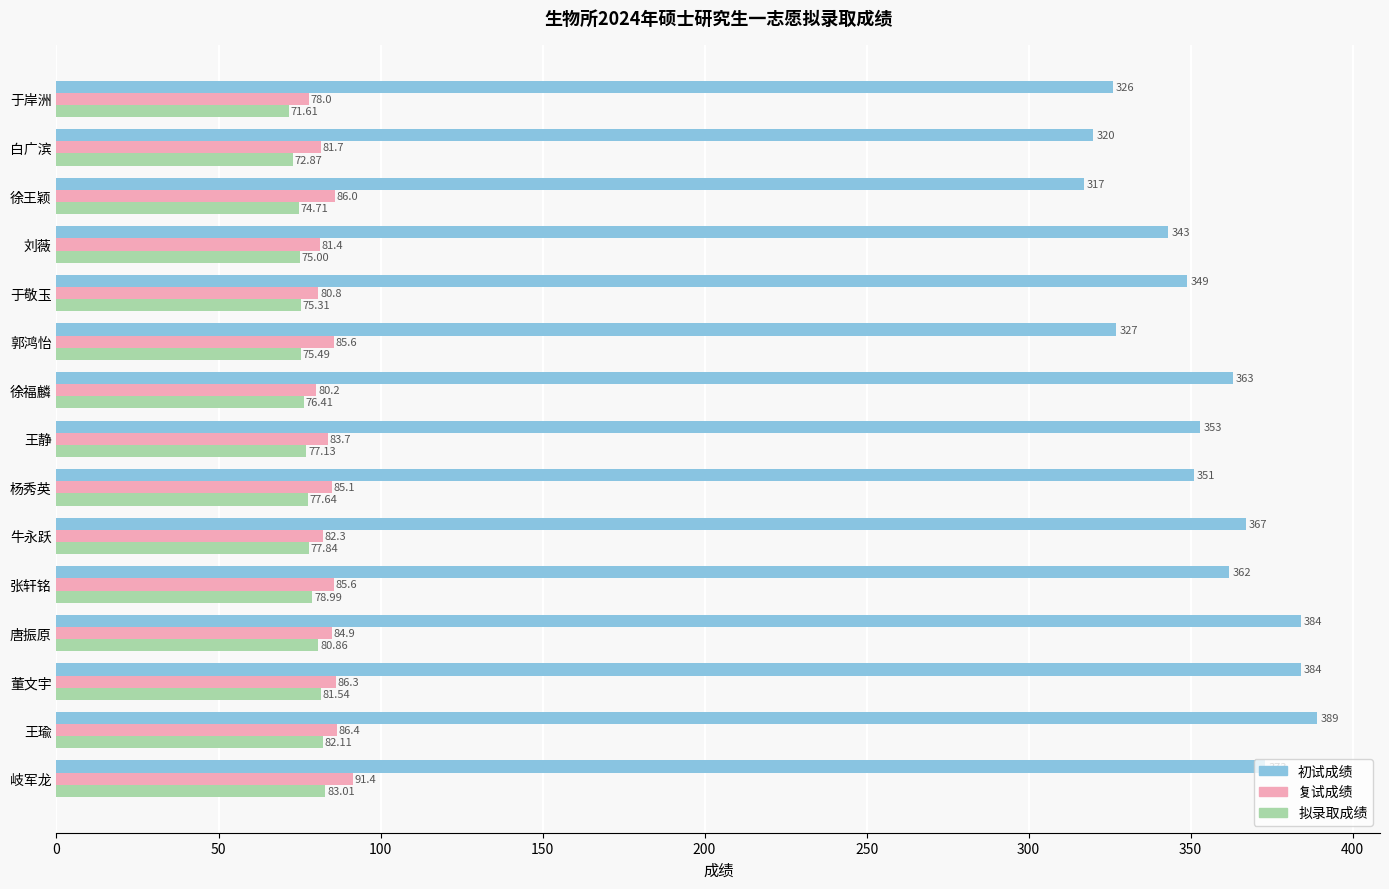

What is the difference between the maximum and minimum values in the 复试成绩 series?

13.4